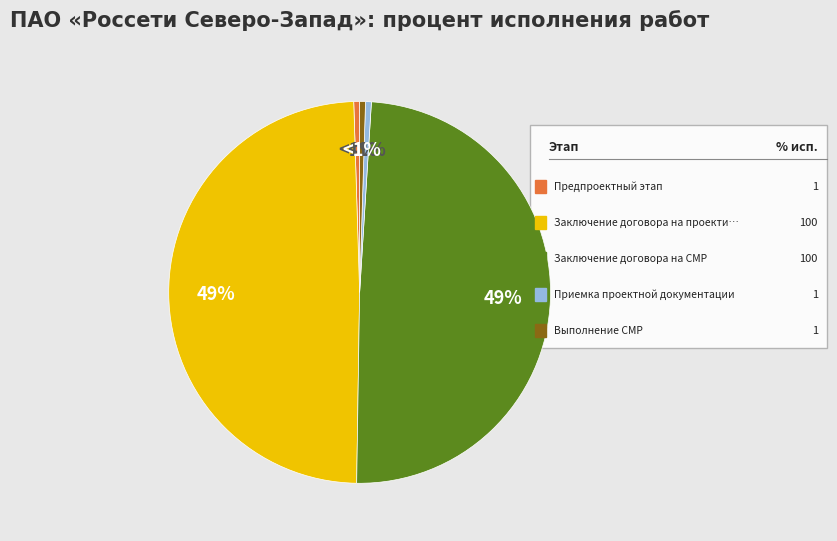

To the nearest percent, what is the average slice percentage?

20%